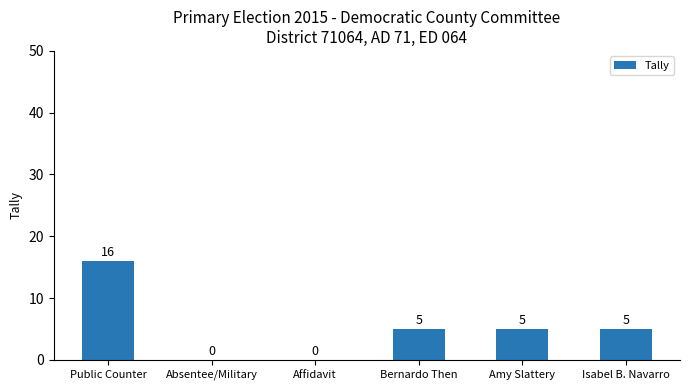

Which category has the highest value across all series?

Public Counter